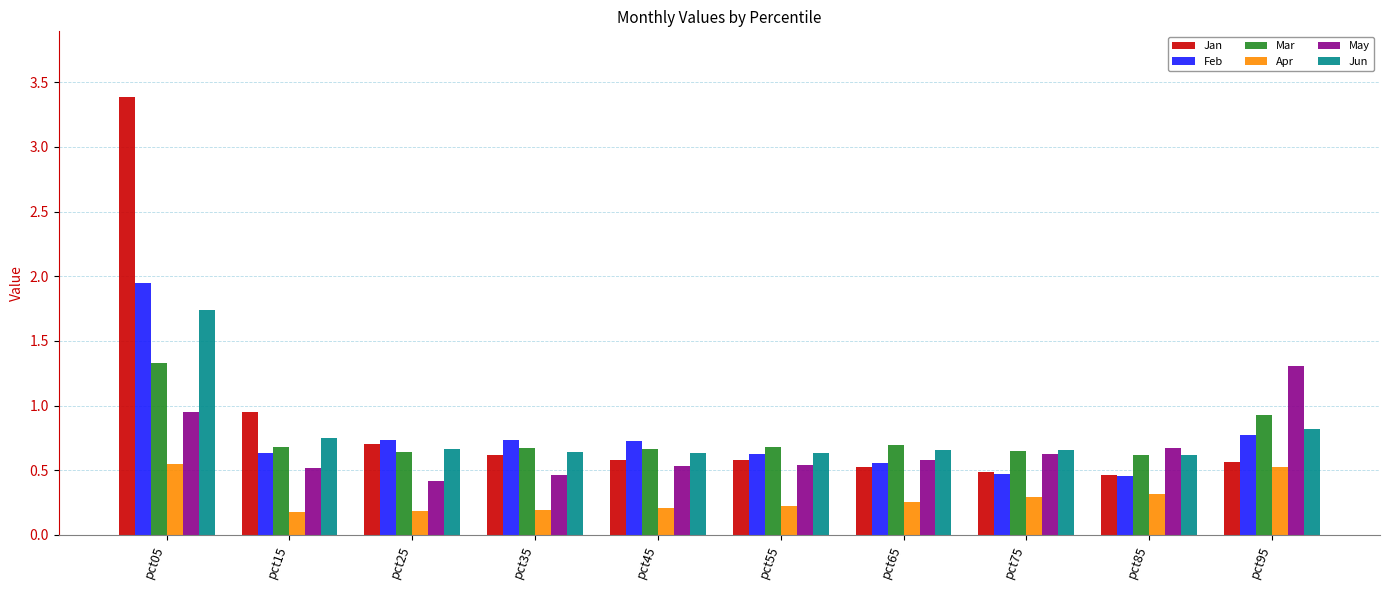

Count the Feb values in the range 0 to 1.

9